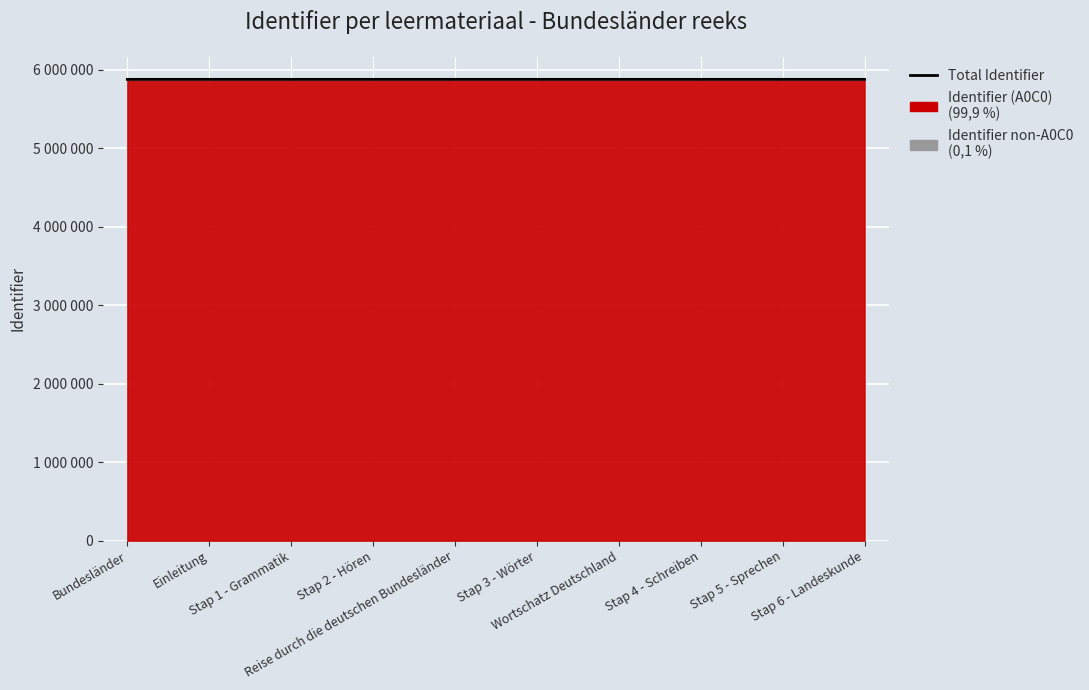

List the labels in order of value, smallest first.

Bundesländer, Einleitung, Stap 1 - Grammatik, Stap 2 - Hören, Reise durch die deutschen Bundesländer, Stap 3 - Wörter, Wortschatz Deutschland, Stap 4 - Schreiben, Stap 5 - Sprechen, Stap 6 - Landeskunde